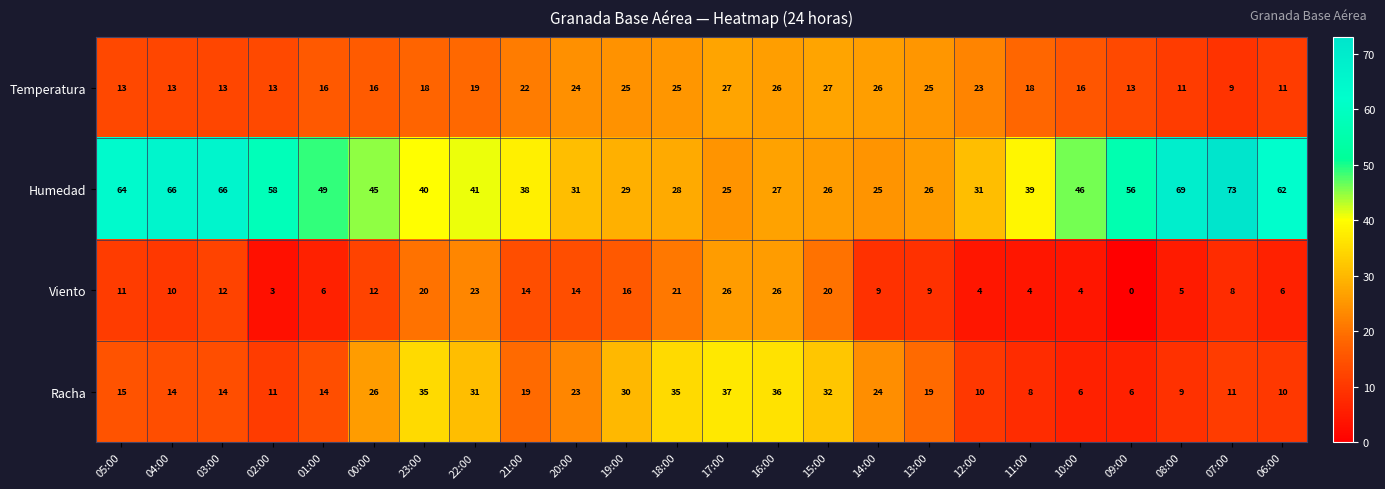

Is it true that Racha equals 34 at 14:00?

False